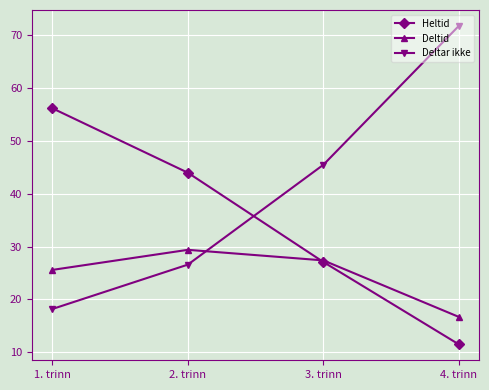

Reading left to right, extract all data points from this chart.

Heltid: 1. trinn=56.2	2. trinn=44.0	3. trinn=27.1	4. trinn=11.5
Deltid: 1. trinn=25.6	2. trinn=29.4	3. trinn=27.4	4. trinn=16.7
Deltar ikke: 1. trinn=18.2	2. trinn=26.6	3. trinn=45.5	4. trinn=71.8